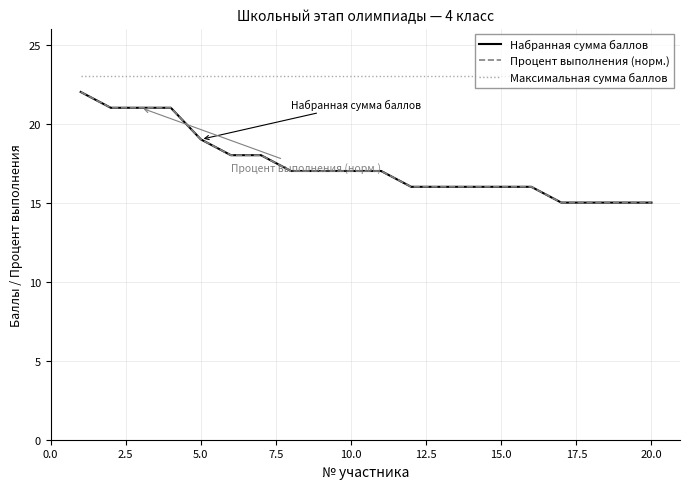

Which series has the largest total across all categories?

Максимальная сумма баллов